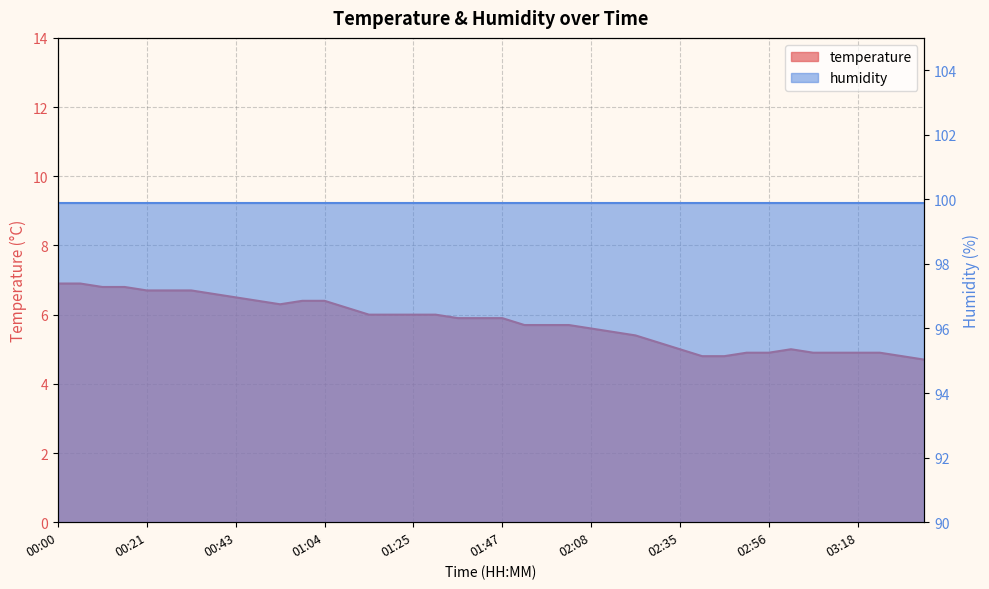

What position from the left is 00:05?

2